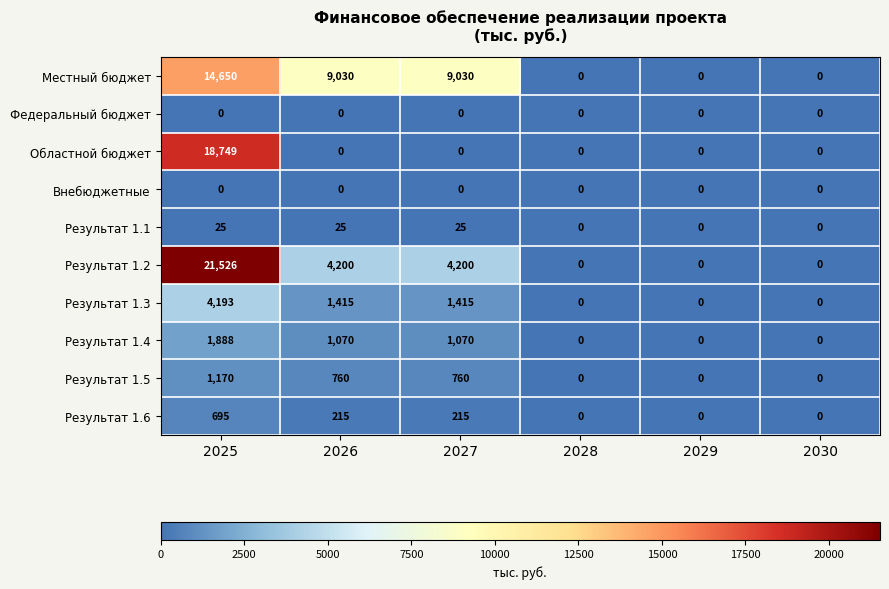

What is the average value of the Результат 1.4 series?

671